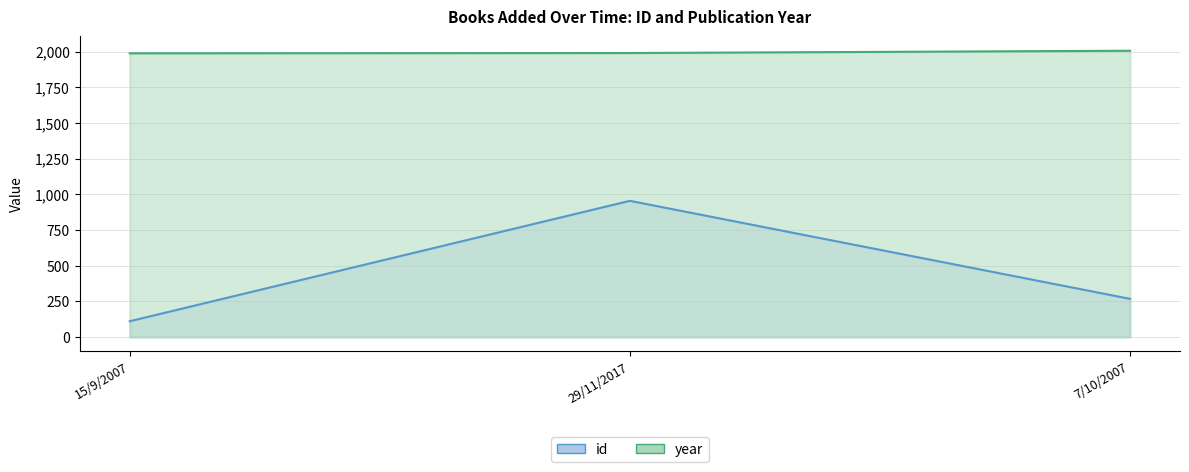

At 29/11/2017, list the series in order from smallest to largest.

id, year